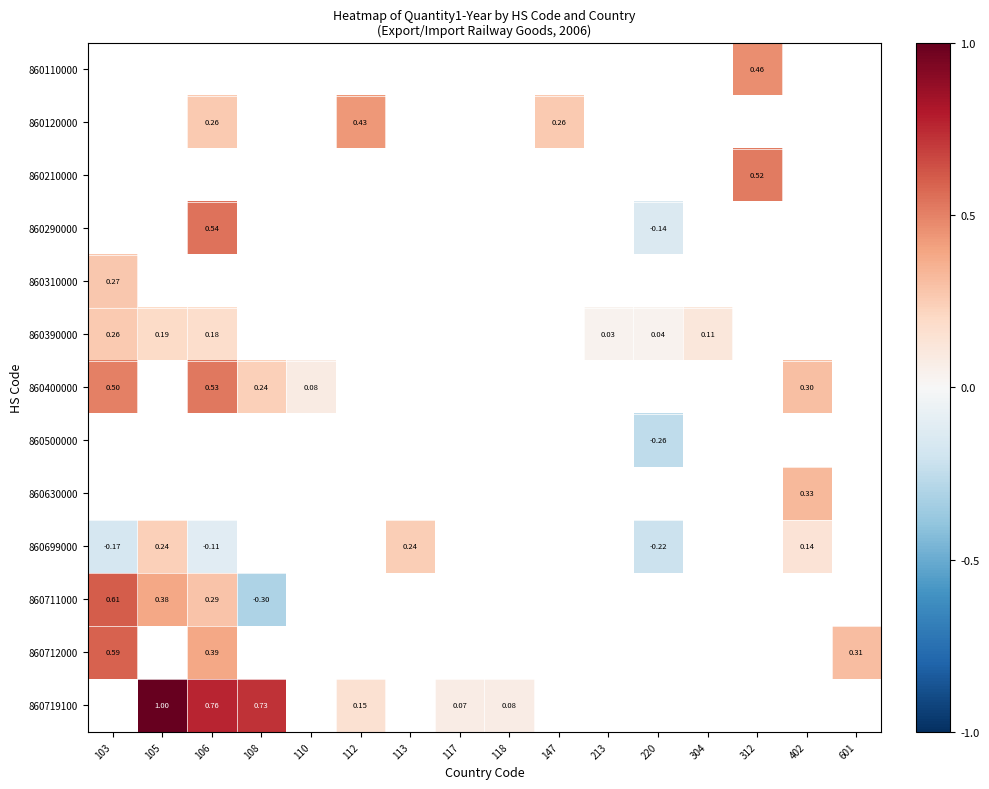

Between 106 and 213, which series saw the biggest shift?

860390000